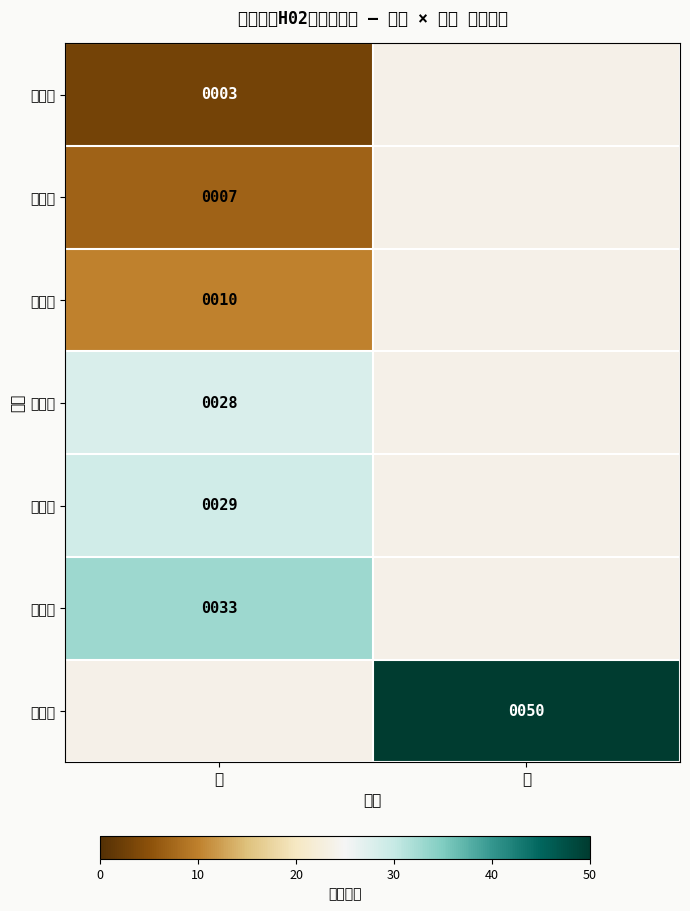

Which has a higher value, 男 or 女?

女